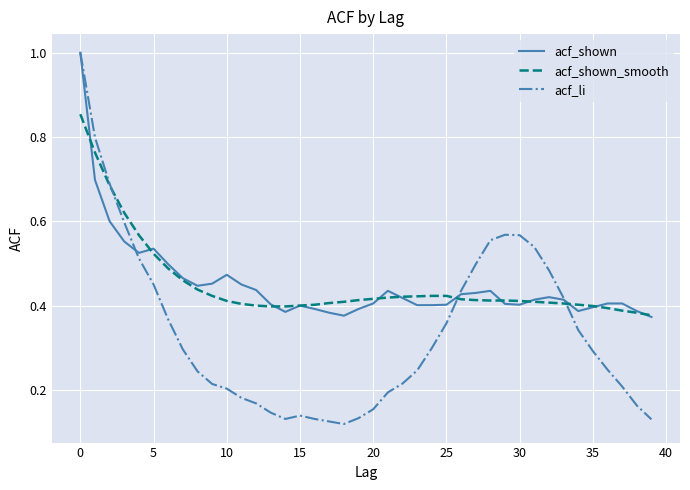

Which series has the widest spread of values?

acf_li